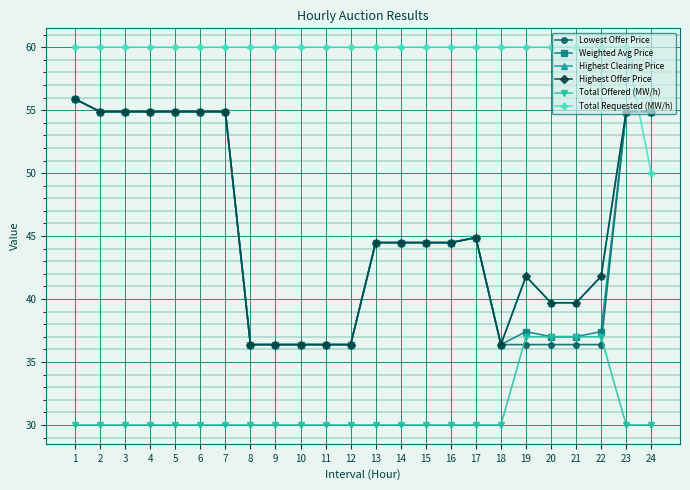

What is the total value across all series at 4?

309.5